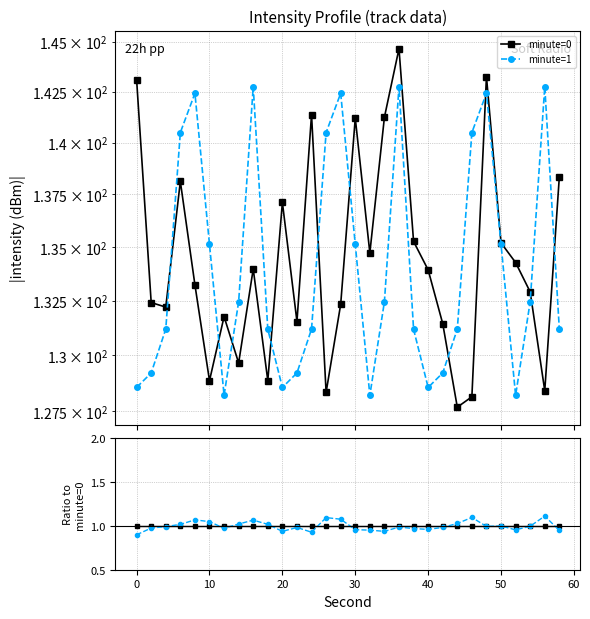

The minute=0 series shows 1.6 at 24. True or false?

False